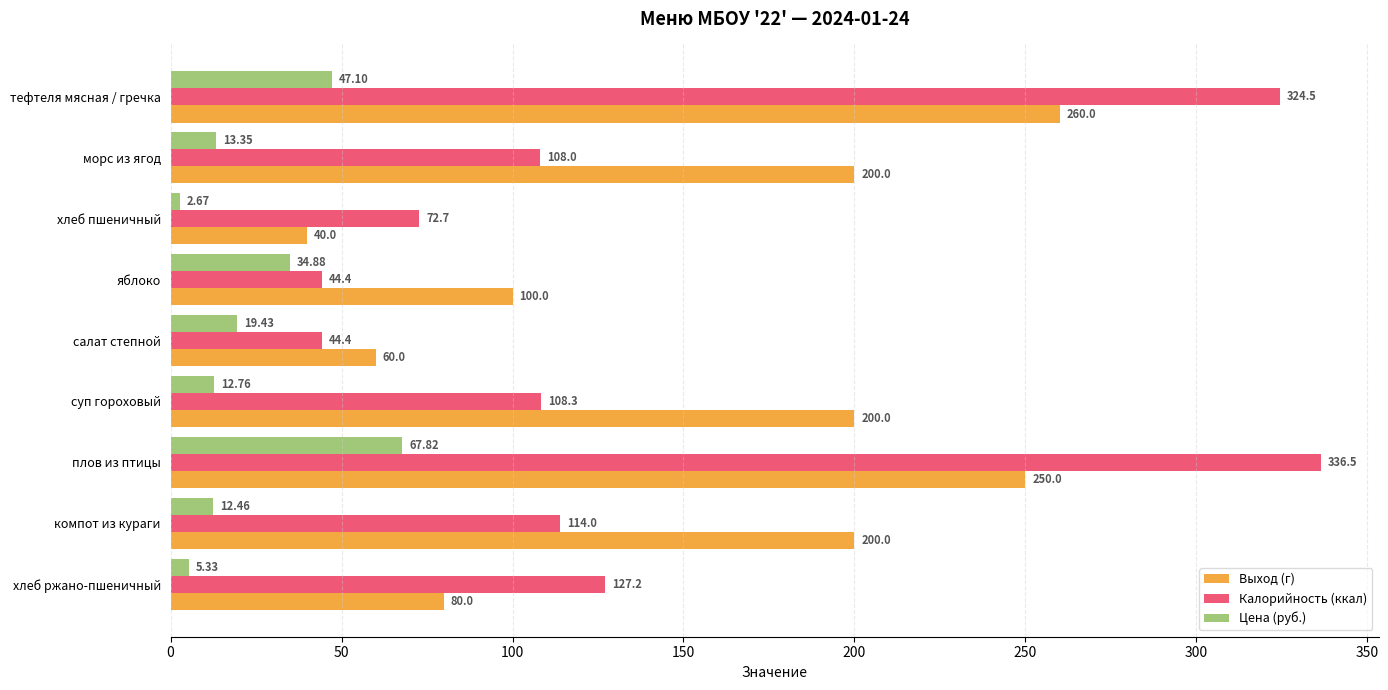

What is the highest value of the Выход (г) series?

260.0